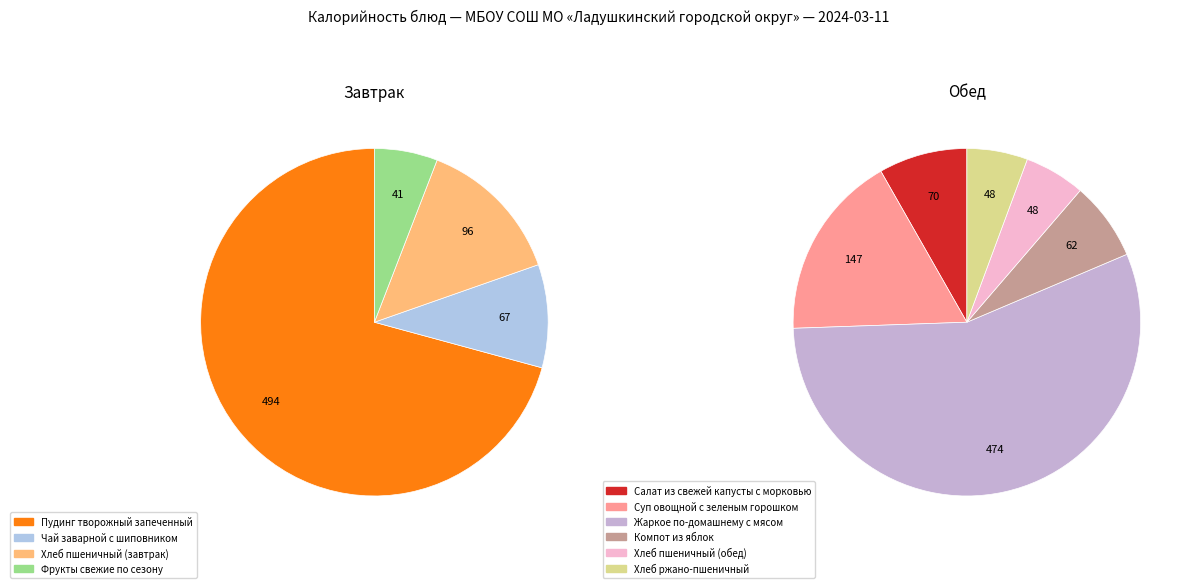

To the nearest percent, what is the combined percentage of Хлеб пшеничный (обед) and Чай заварной с шиповником?

7%